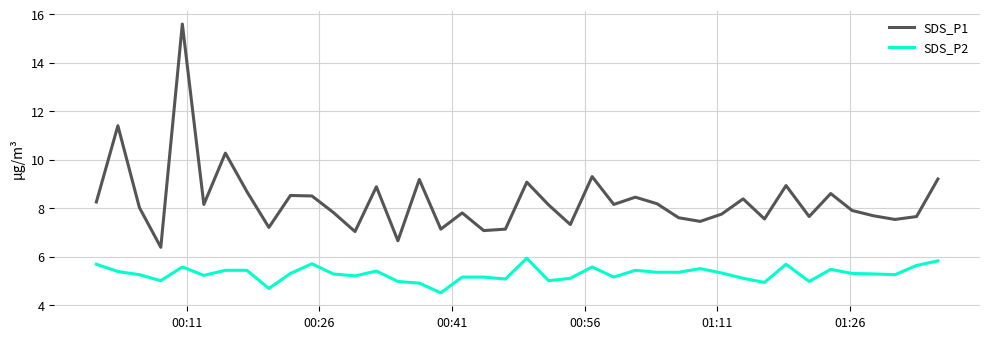

Which series has the largest range (max minus min)?

SDS_P1